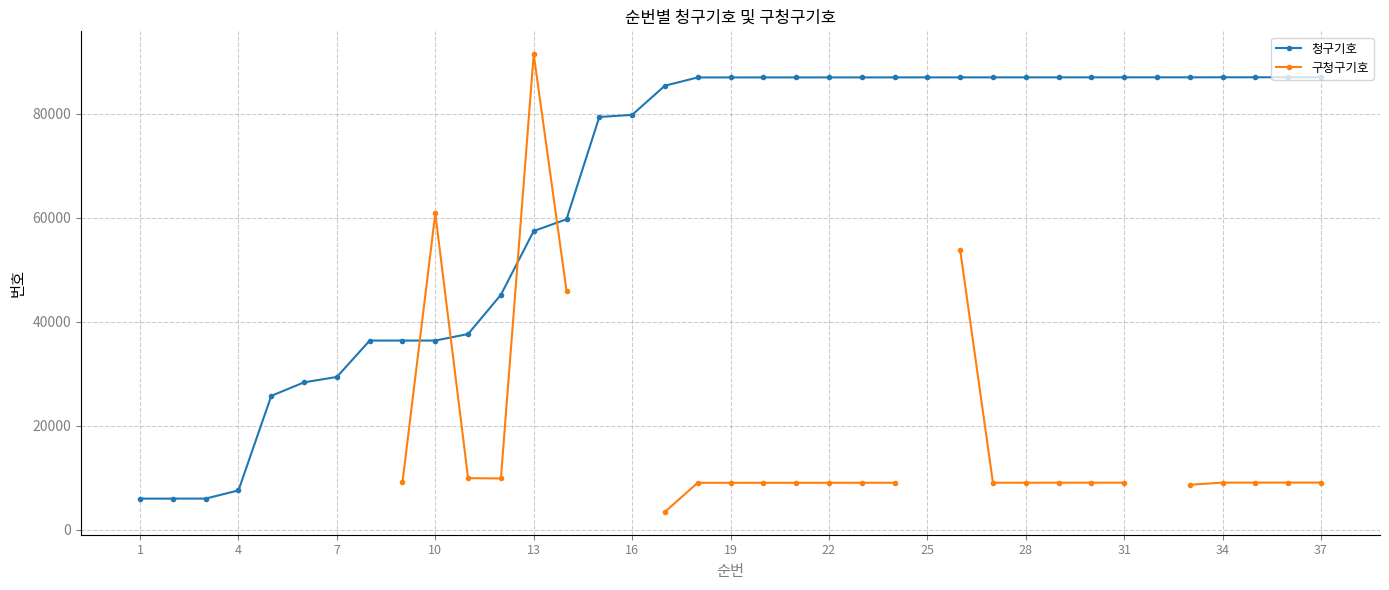

What is the difference between the 청구기호 values at 20 and 32?

17.0